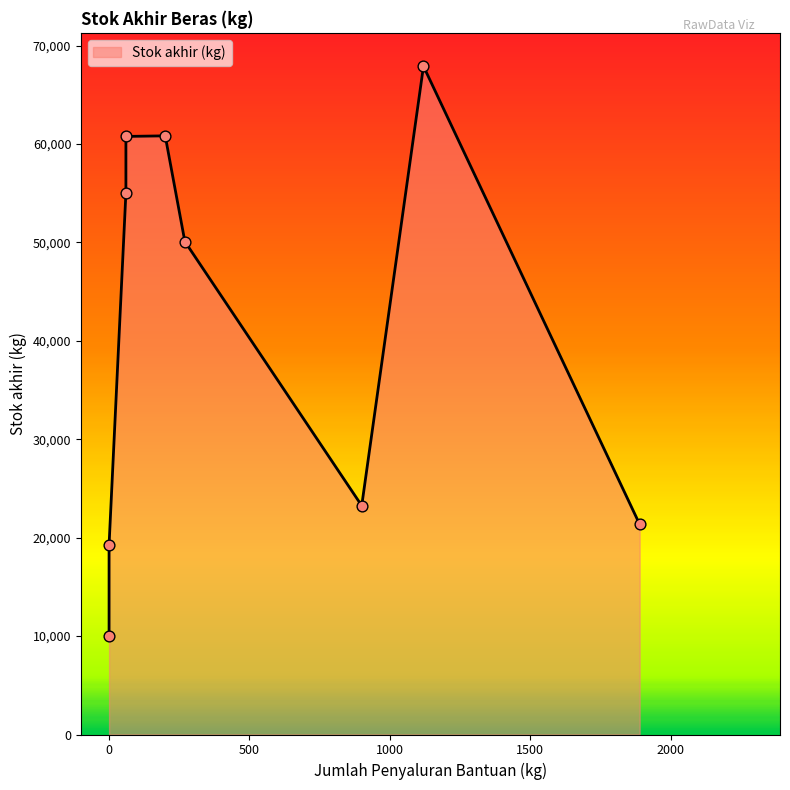

Approximately how many times larger is the value at 900 compared to 60?

0.4